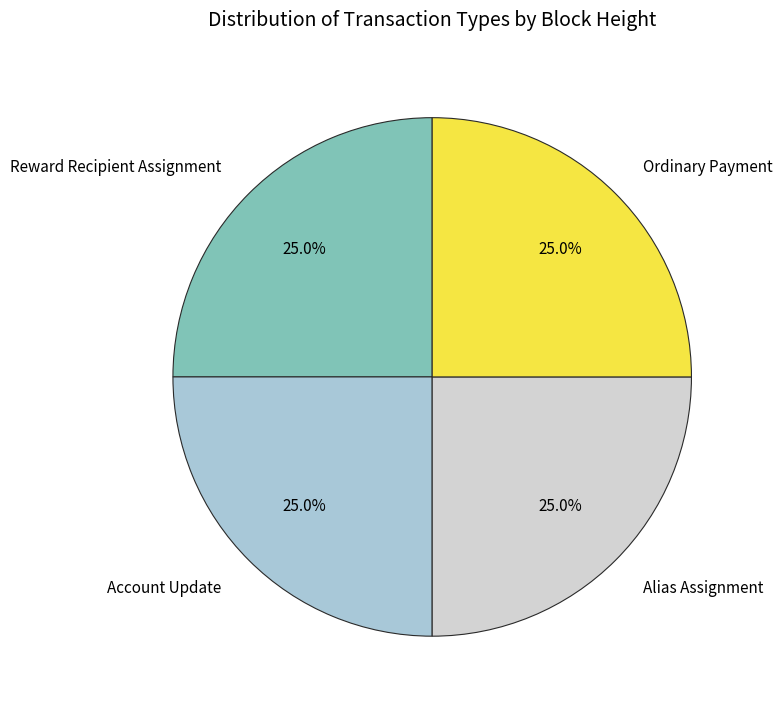

What percentage do Ordinary Payment and Reward Recipient Assignment together represent?

50.0%